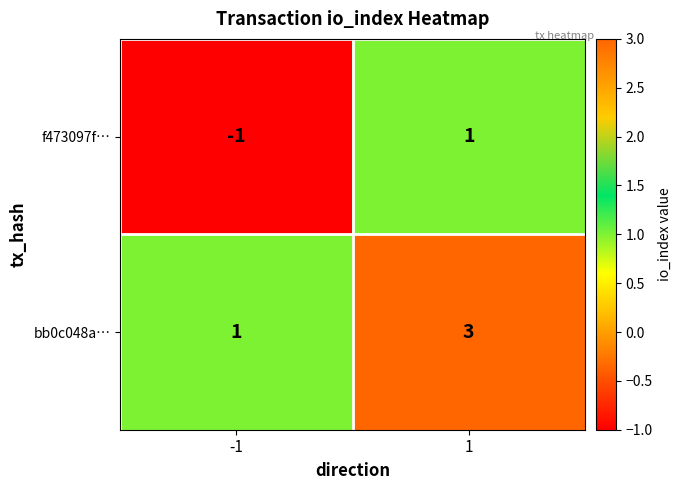

What is the sum of all bb0c048a… values?

4